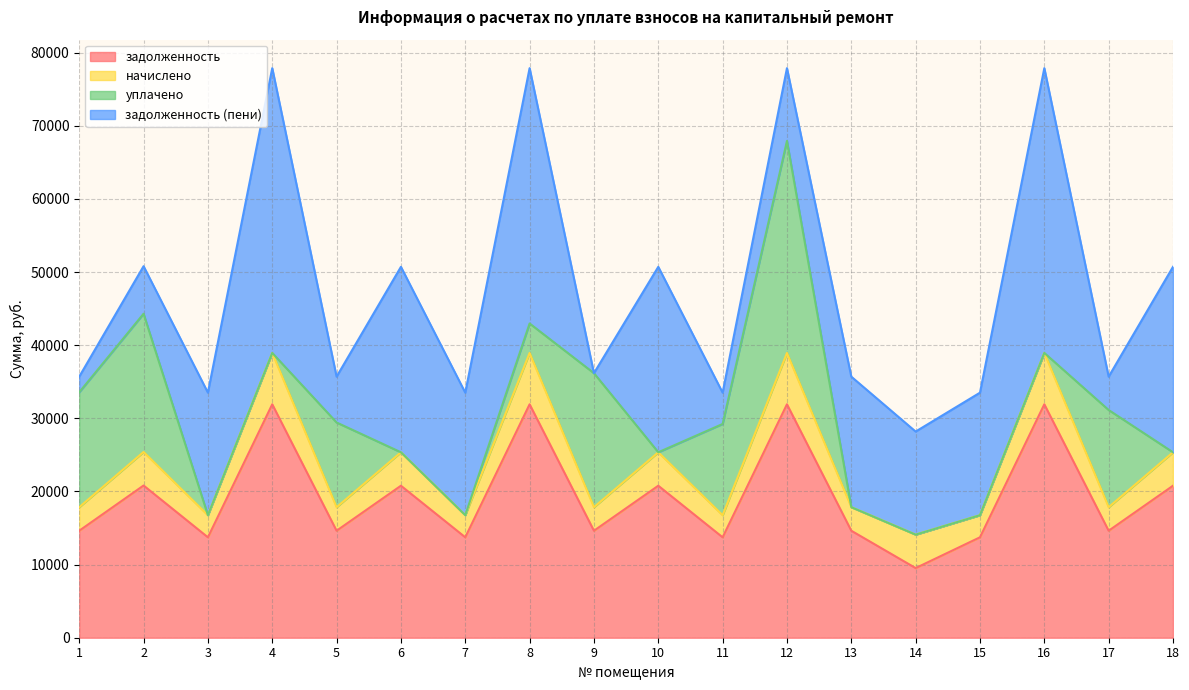

At which label does задолженность reach its peak?

4